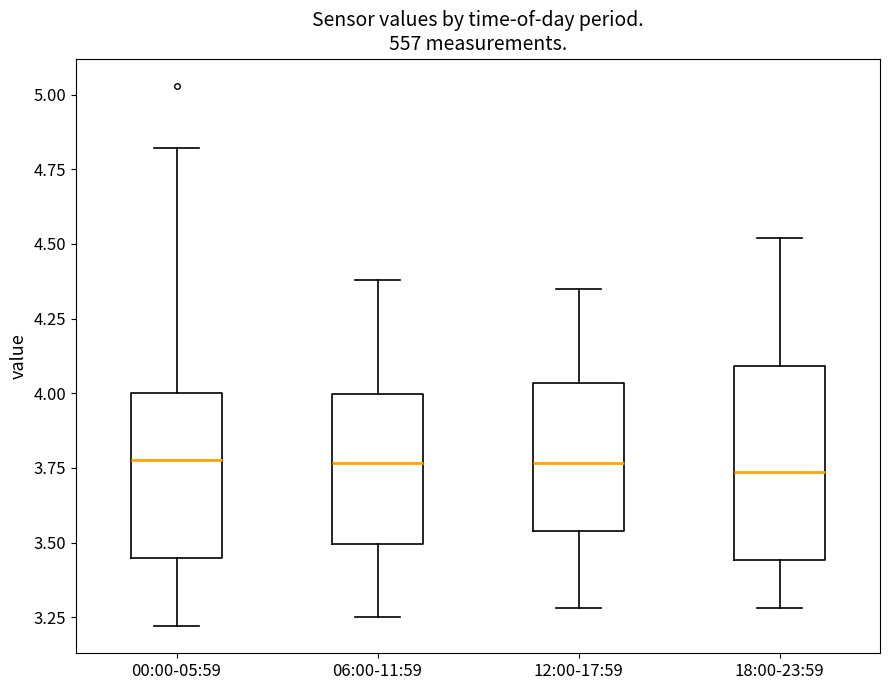

Where is the upper edge of the box for 00:00-05:59 on the y-axis? The values are not printed on the chart, so give them approximately, as read against the axis.

4.00